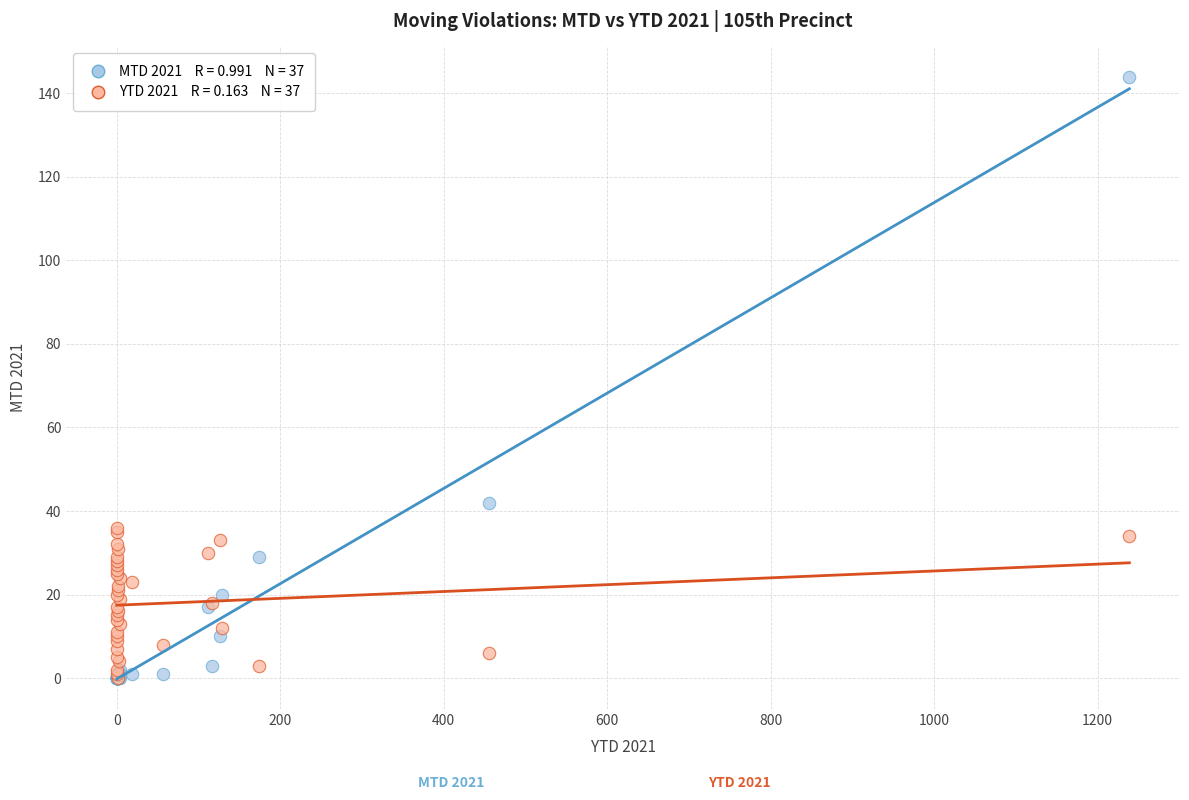

Across all series, what Y value is closest to 72?

42